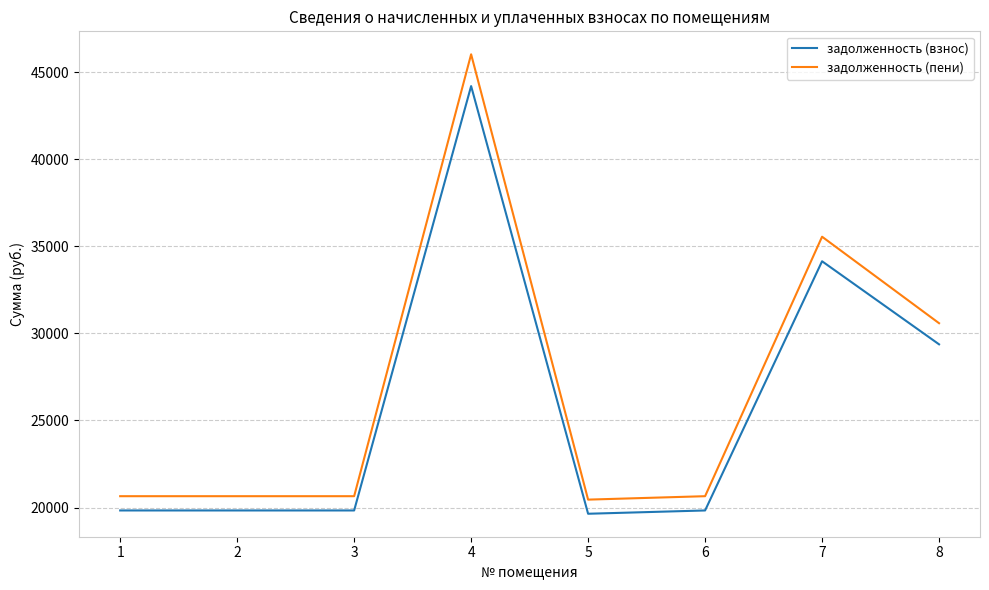

What is the maximum value shown in the chart?

46021.2